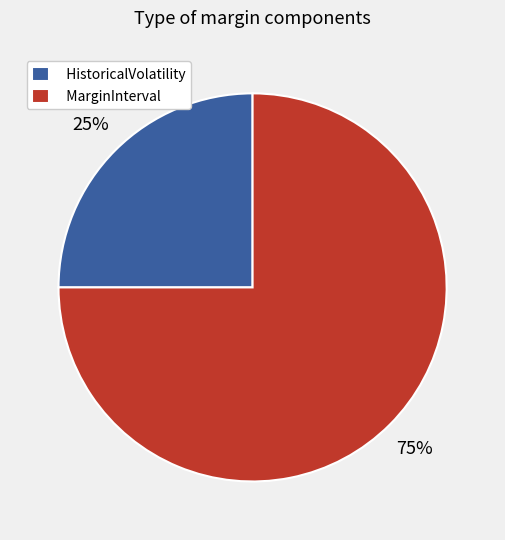

Which slice is the largest?

MarginInterval